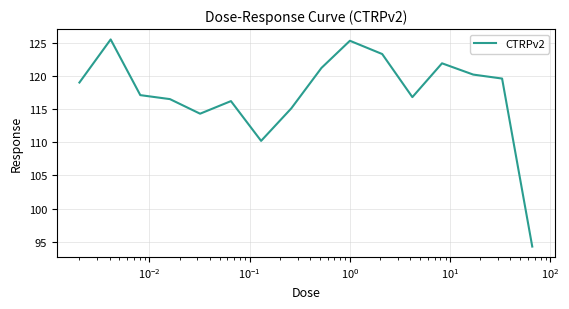

What is the smallest value displayed?

94.3